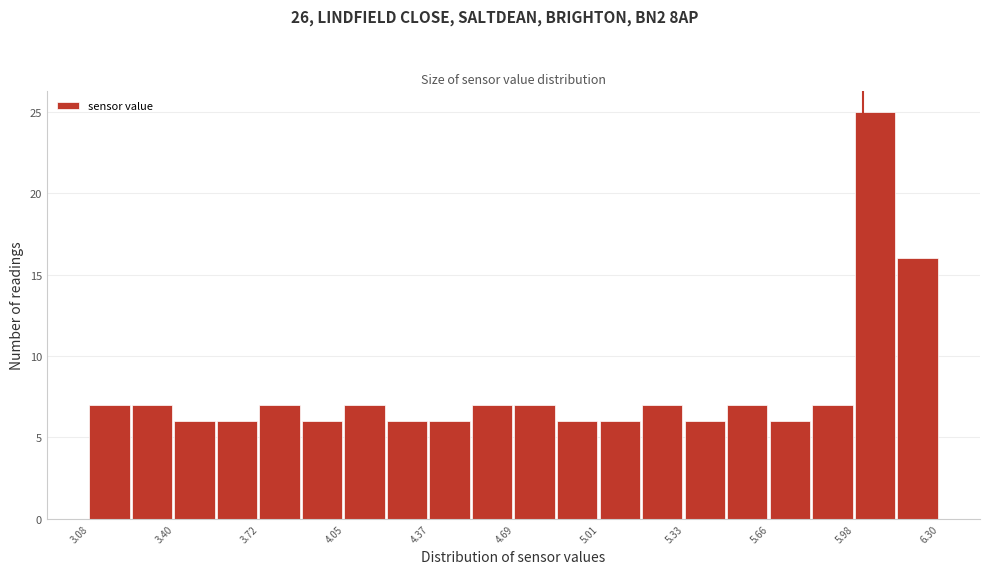

Around what value on the x-axis is the tallest bar? Give the approximate position of its centre, as read against the axis.

6.05